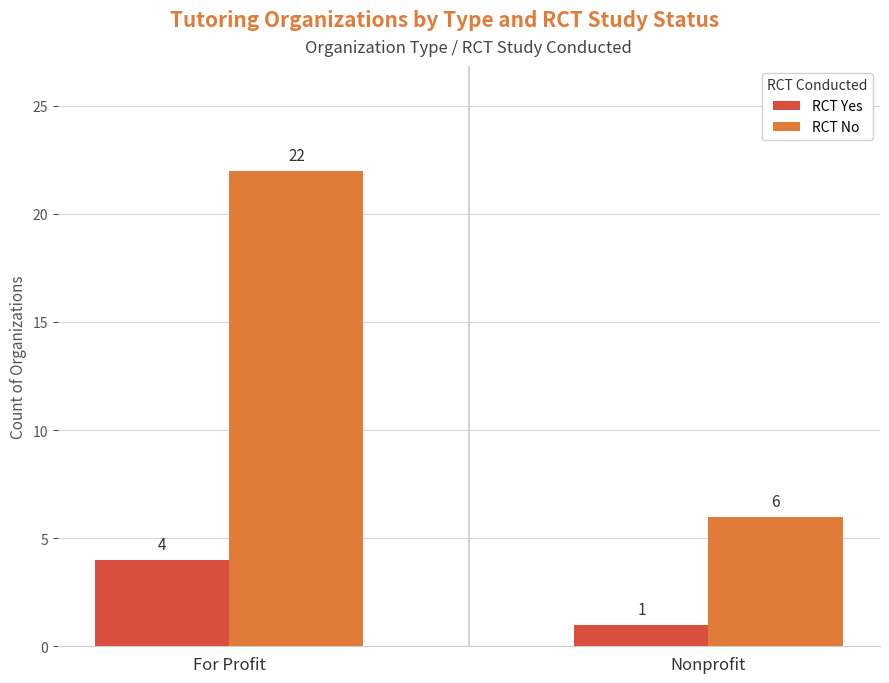

What are all the series names shown in the legend?

RCT Yes, RCT No